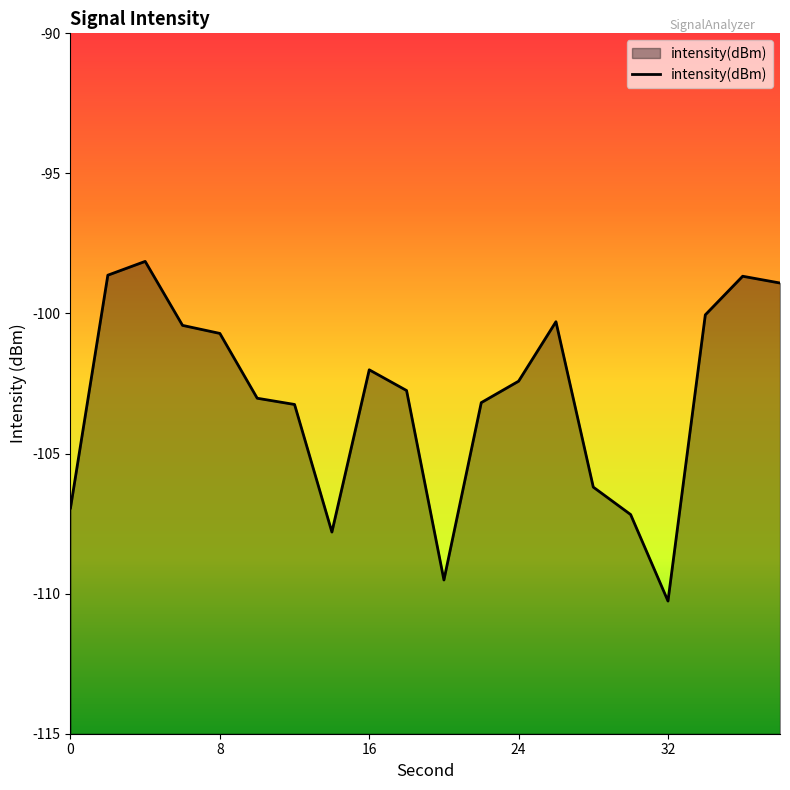

What is the difference between the maximum and minimum values?

12.1